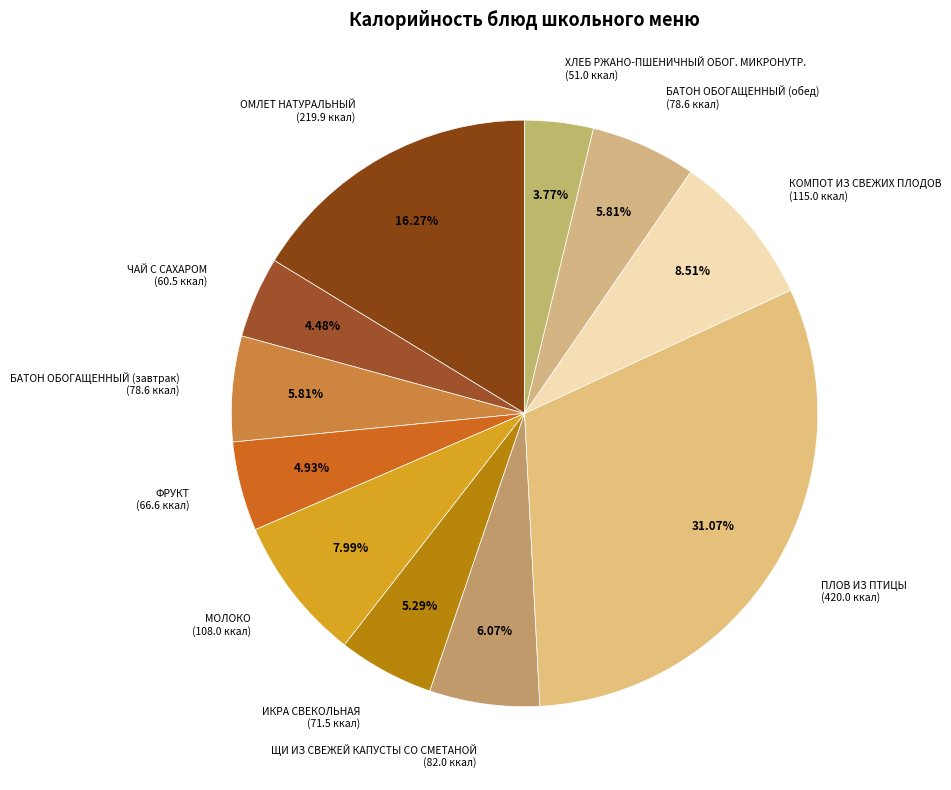

Which slice is the largest?

ПЛОВ ИЗ ПТИЦЫ